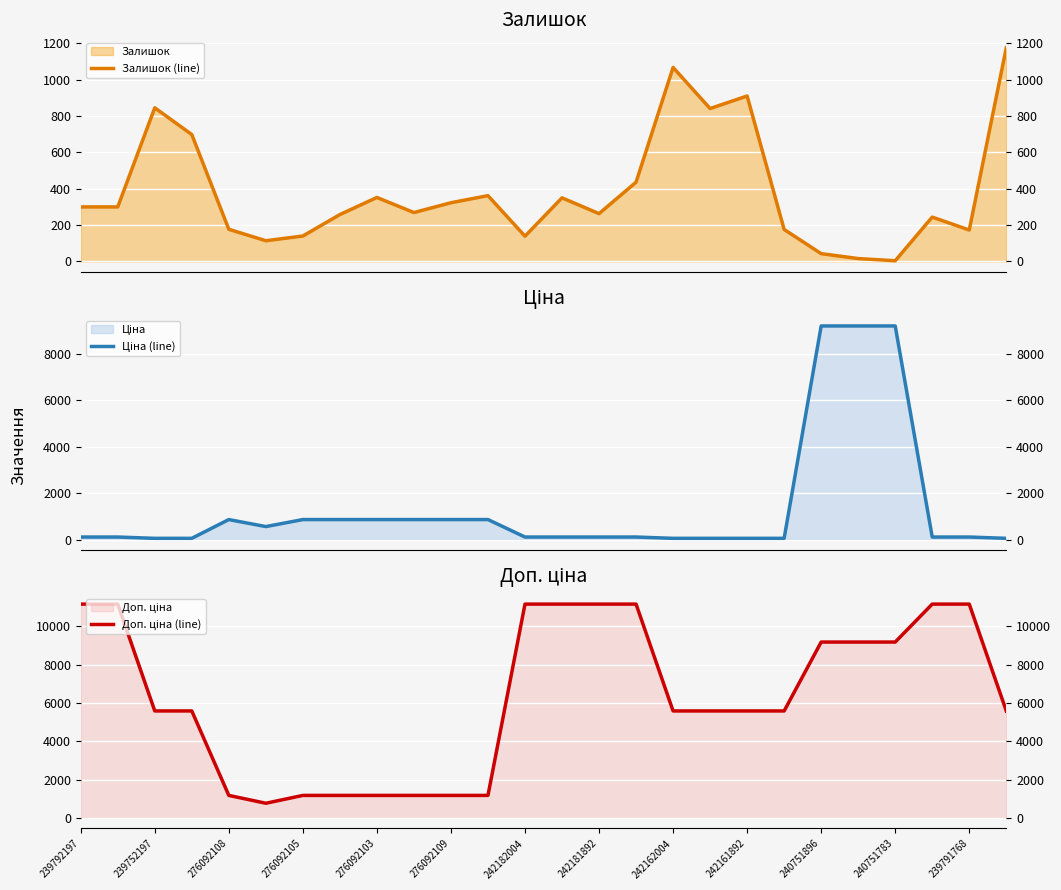

After their last crossing, which series has the higher values: Залишок (line) or Ціна (line)?

Залишок (line)